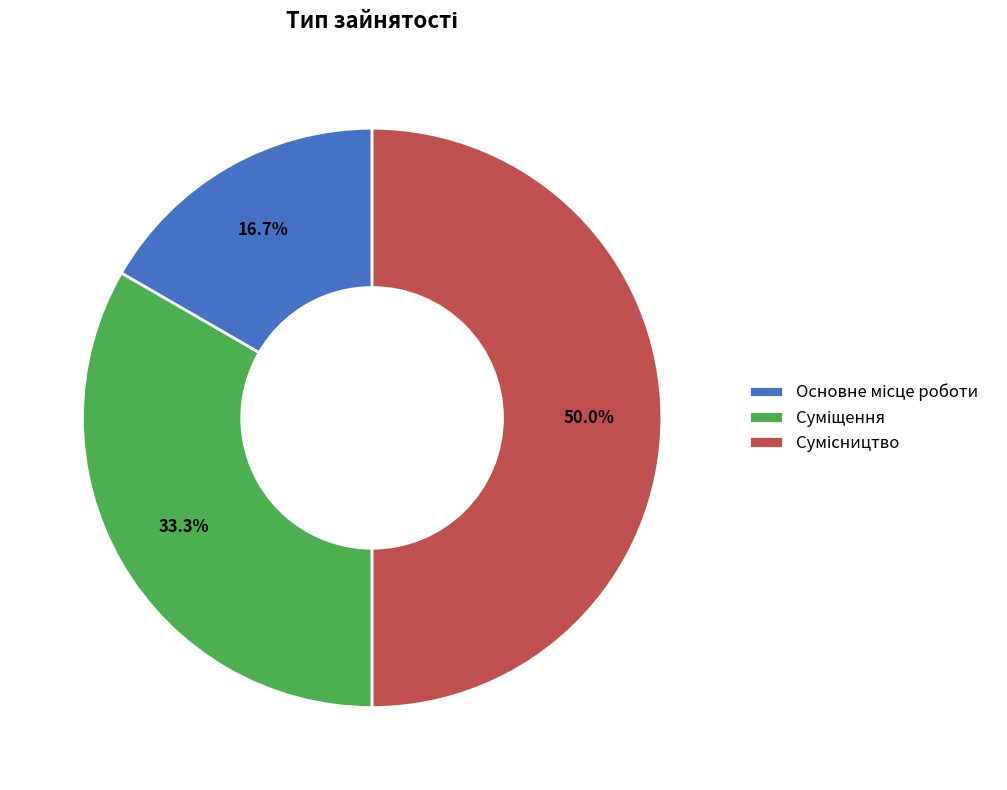

What is the ratio of the value at Суміщення to the value at Основне місце роботи?

2.0